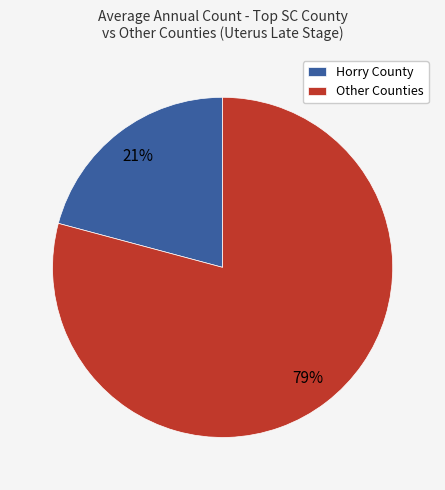

Count the number of slices in the pie.

2